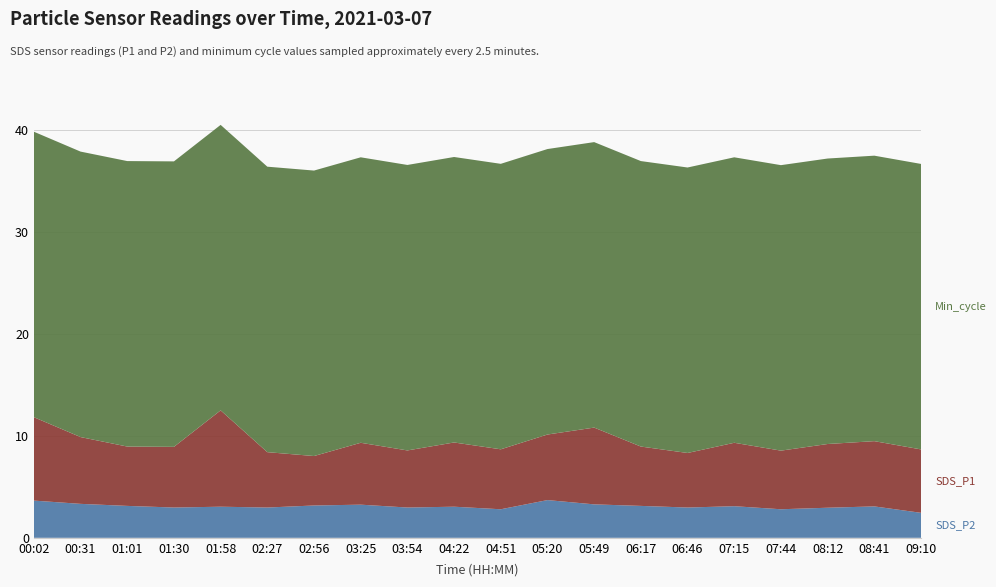

Reading left to right, transcribe all the data shown in this chart.

SDS_P2: 3.6	3.3	3.1	3.0	3.0	3.0	3.2	3.2	3.0	3.0	2.8	3.7	3.3	3.1	3.0	3.1	2.8	3.0	3.1	2.5
SDS_P1: 8.2	6.5	5.8	6.0	9.4	5.4	4.8	6.1	5.6	6.3	5.9	6.4	7.5	5.8	5.3	6.2	5.8	6.2	6.4	6.2
Min_cycle: 28.0	28.0	28.0	28.0	28.0	28.0	28.0	28.0	28.0	28.0	28.0	28.0	28.0	28.0	28.0	28.0	28.0	28.0	28.0	28.0